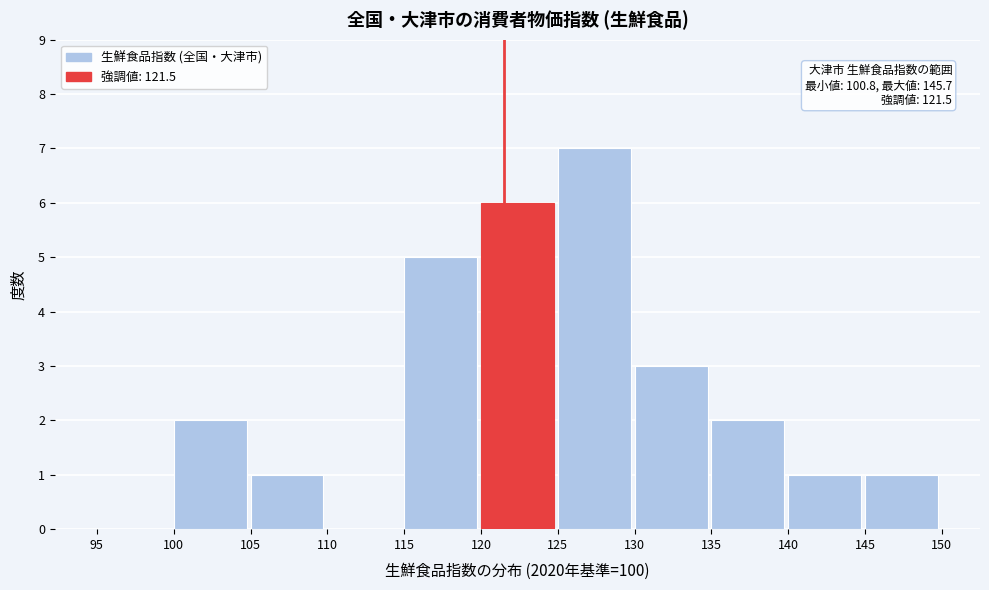

Which range on the x-axis has the tallest bar?

125 to 130